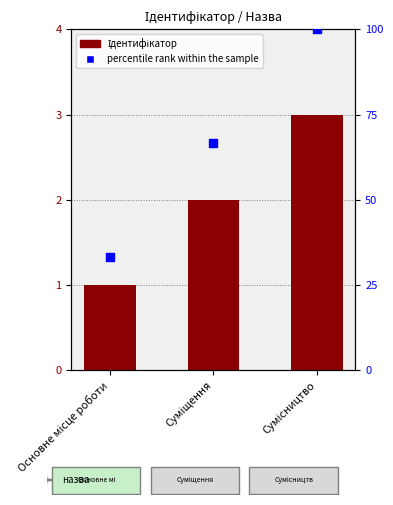

What is the total value across all series at Суміщення?

68.7